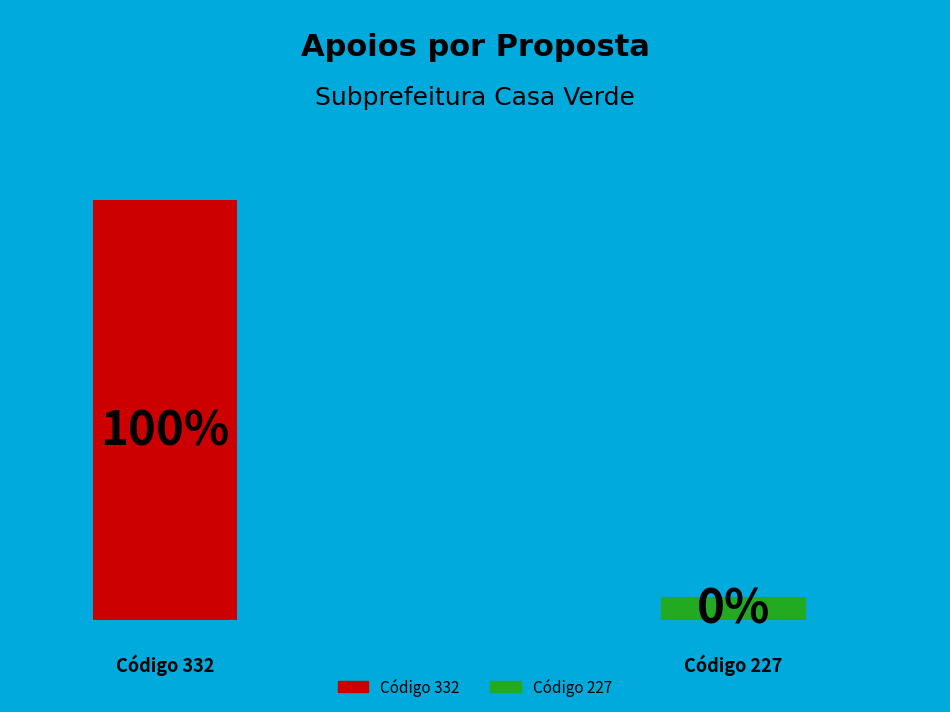

Which category has the biggest portion of the pie?

332